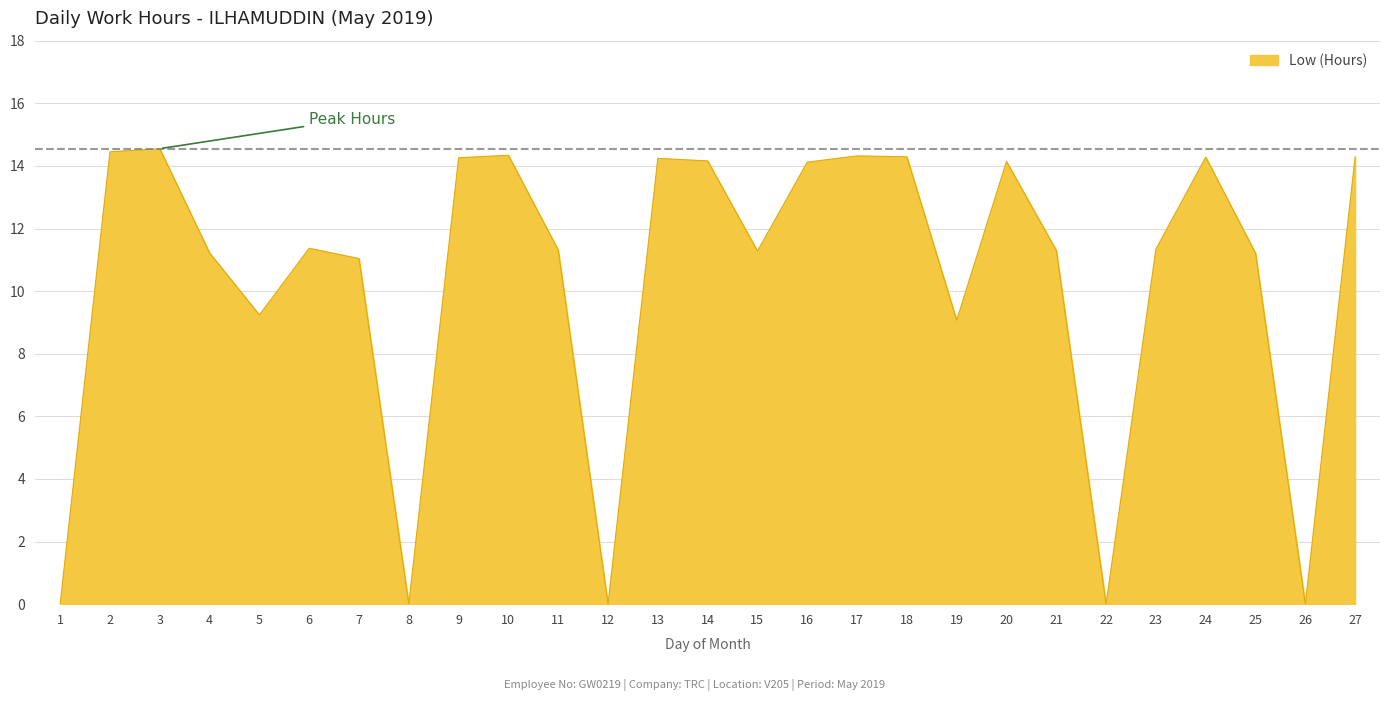

How many categories are shown in the chart?

27